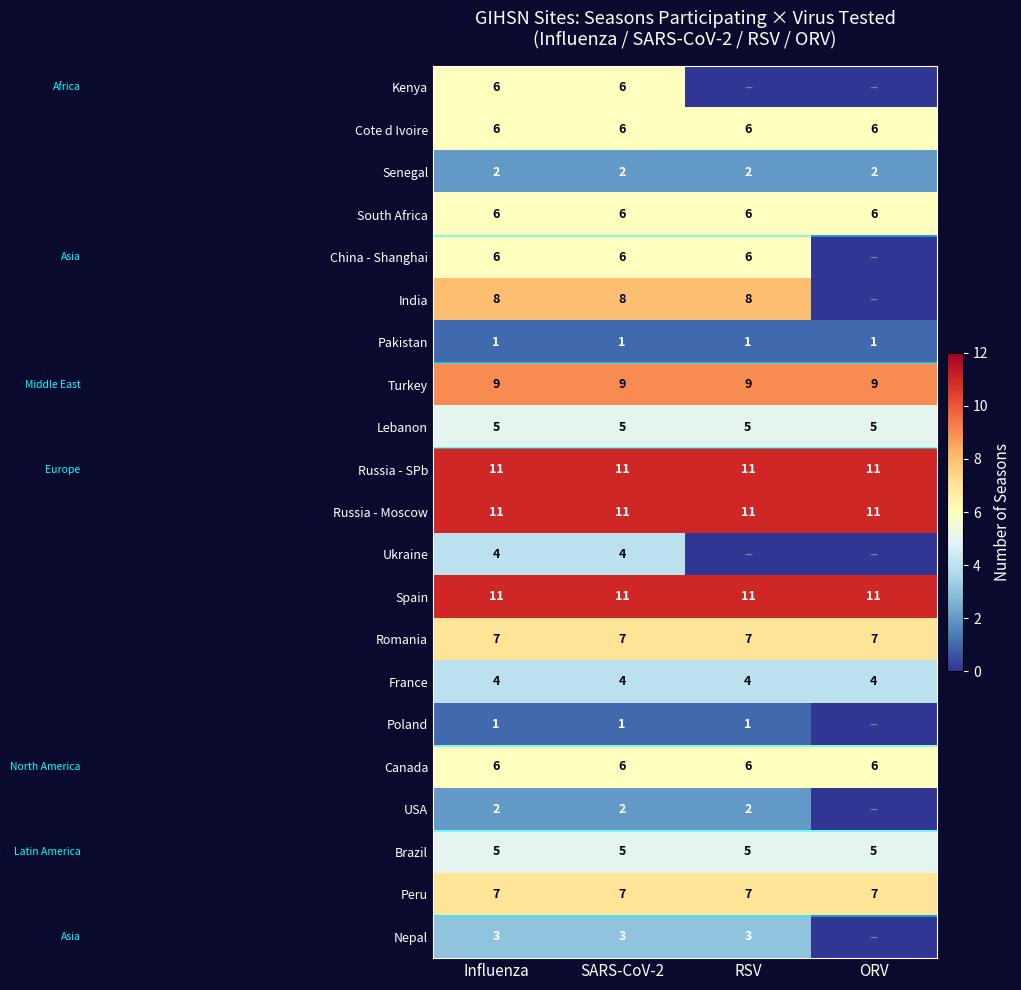

What is the average value of the Spain series?

11